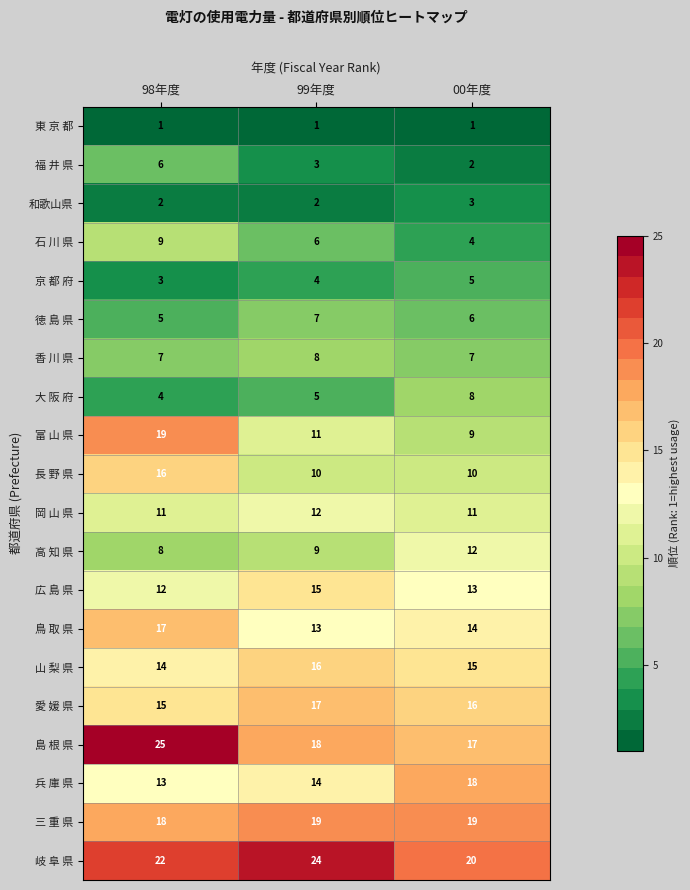

Between 98年度 and 00年度, which series saw the biggest shift?

富 山 県